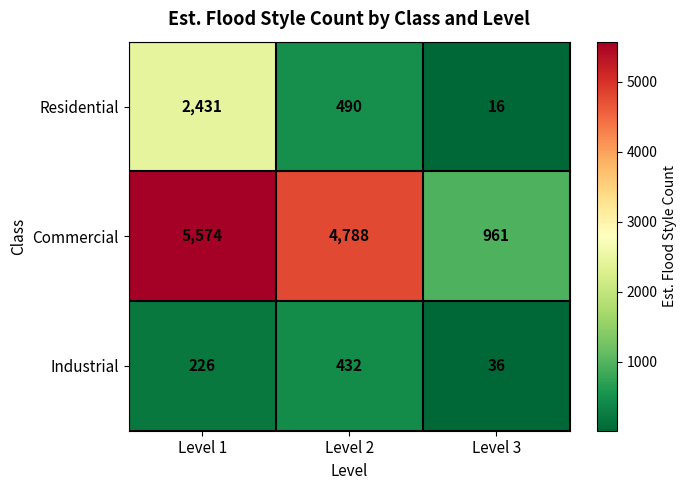

Which series has the largest total across all categories?

Commercial